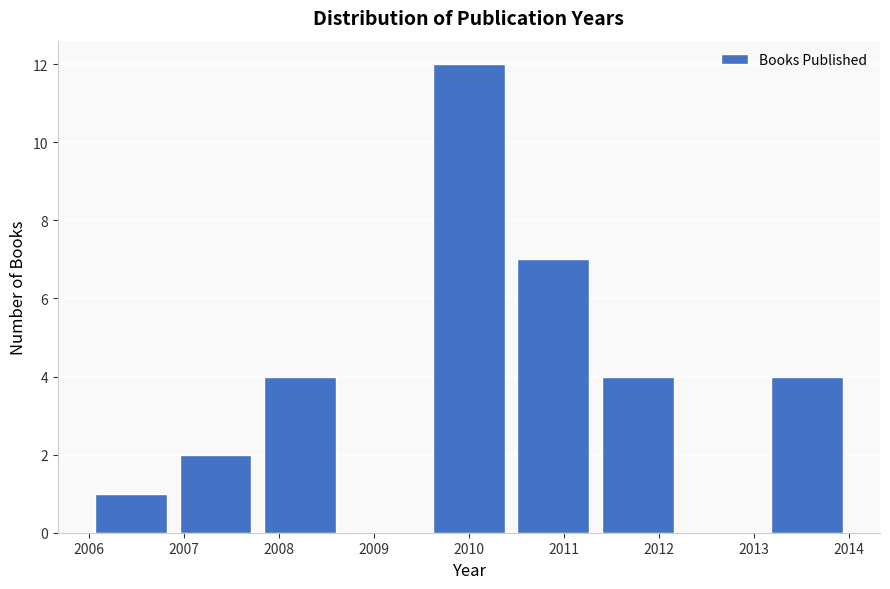

Which range on the x-axis has the tallest bar?

2009.6 to 2010.4